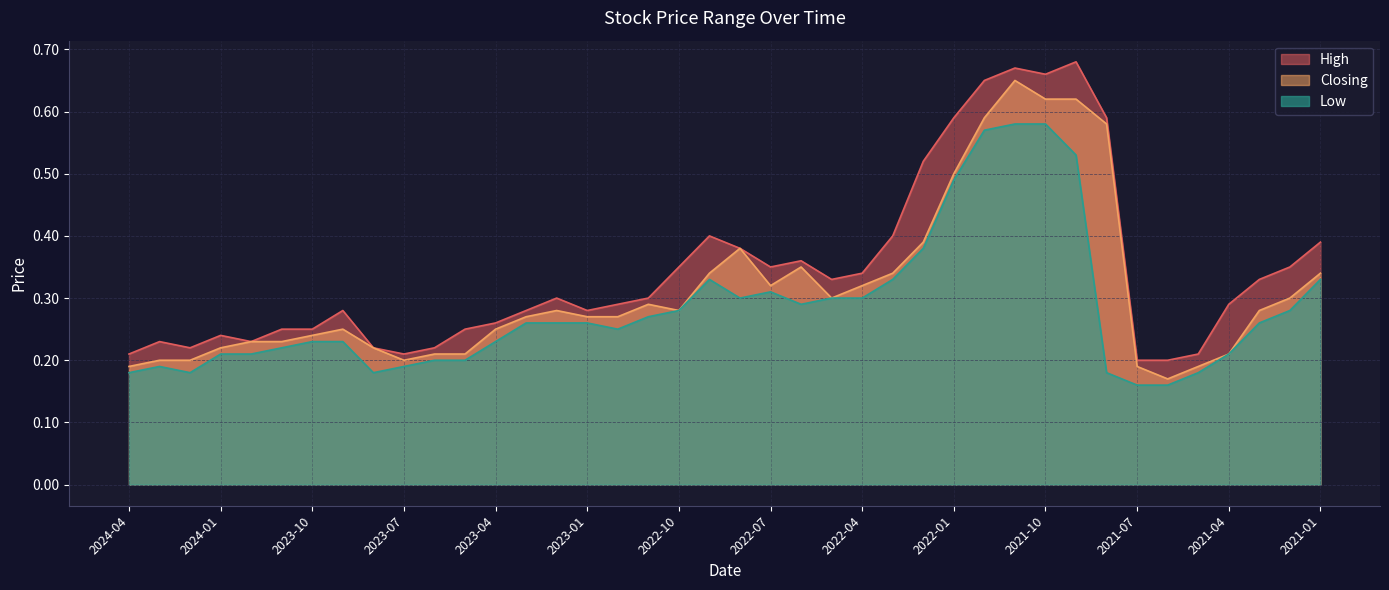

Count the number of categories in the chart.

40